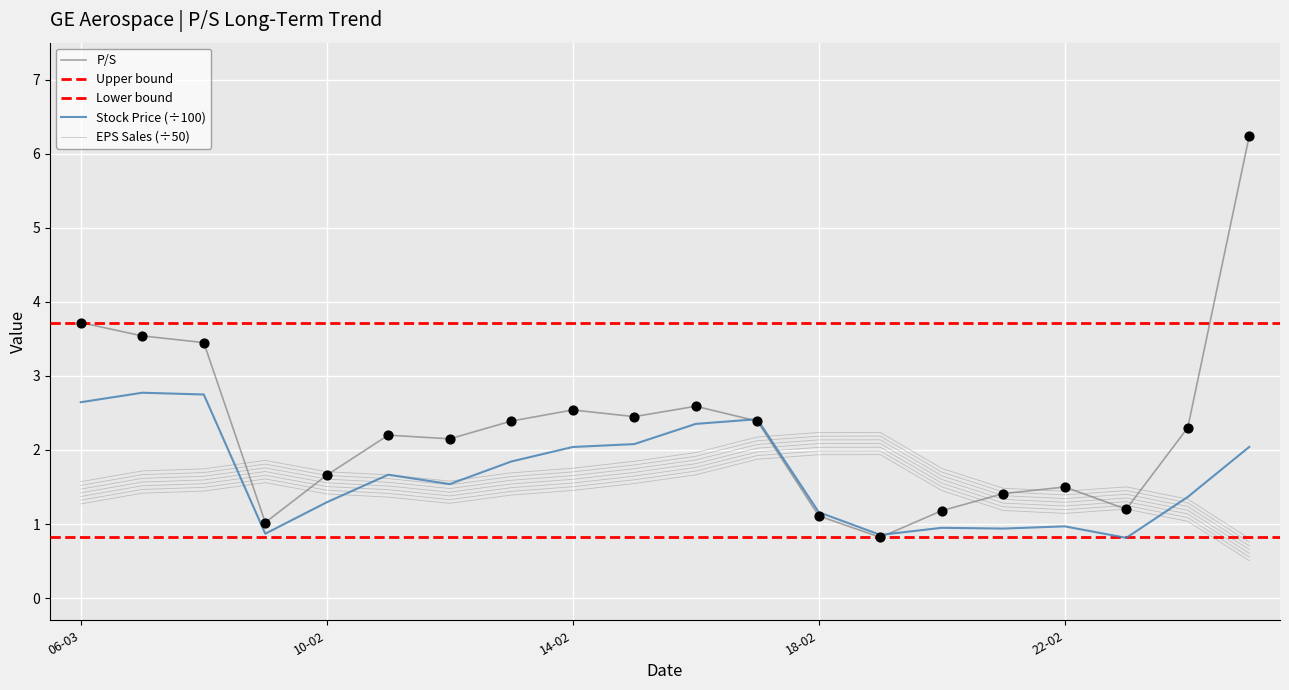

Which series reaches the minimum Y coordinate?

EPS Sales